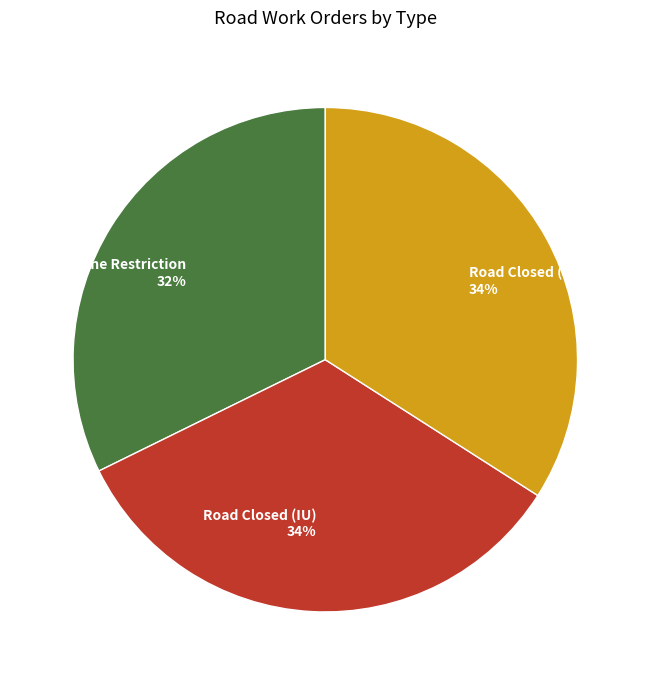

To the nearest percent, what percentage of the pie is Road Closed (Public Works)?

34%